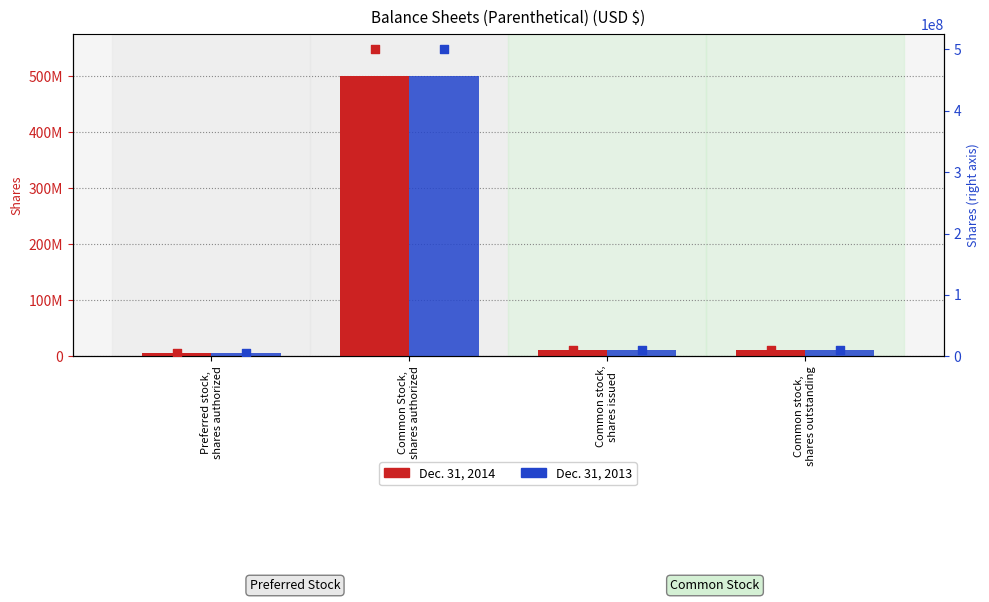

At how many categories does at least one series exceed 78668643?

1